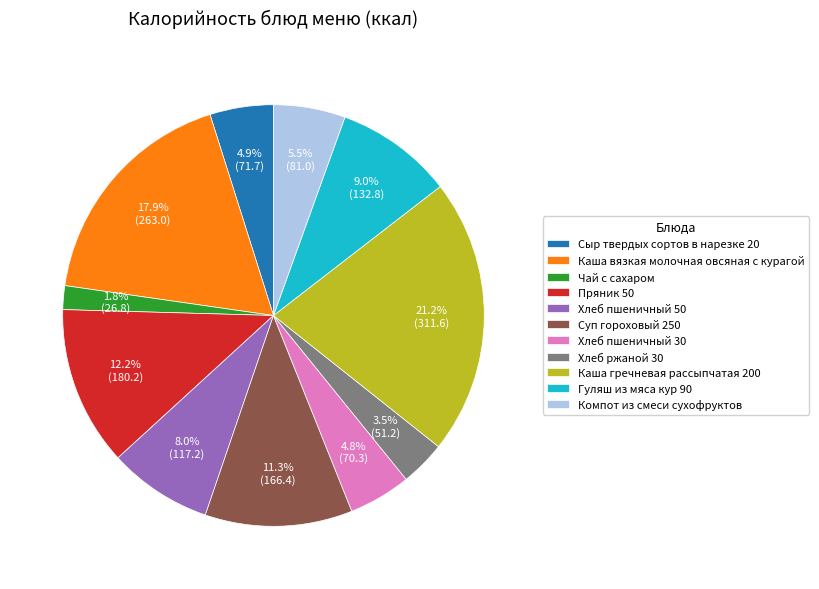

What percentage is the Каша гречневая рассыпчатая 200 slice, to the nearest percent?

21%